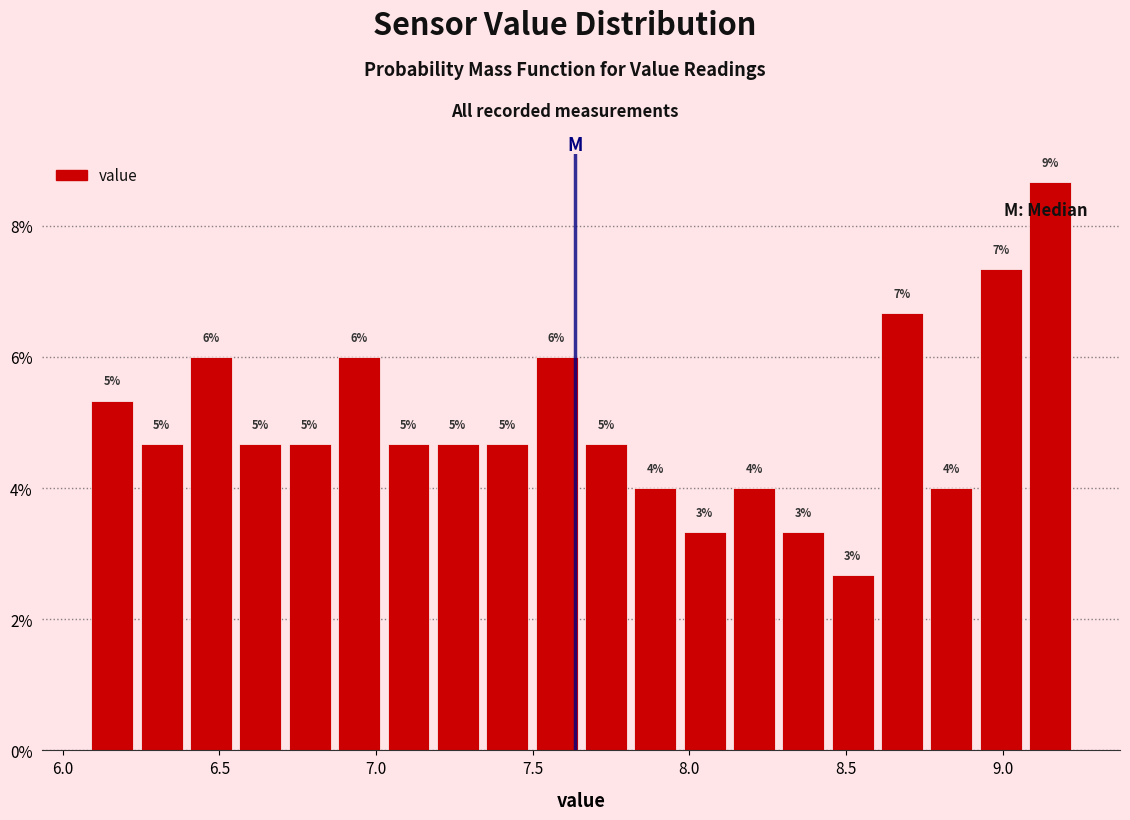

Read against the x-axis, roughly where is the centre of the tallest bar?

9.15